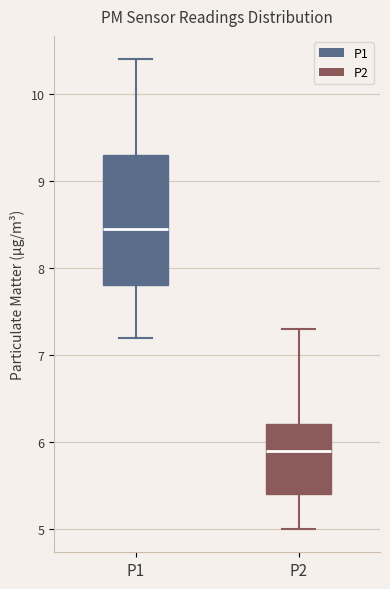

Comparing the boxes themselves (not the whiskers), which one is the tallest?

P1